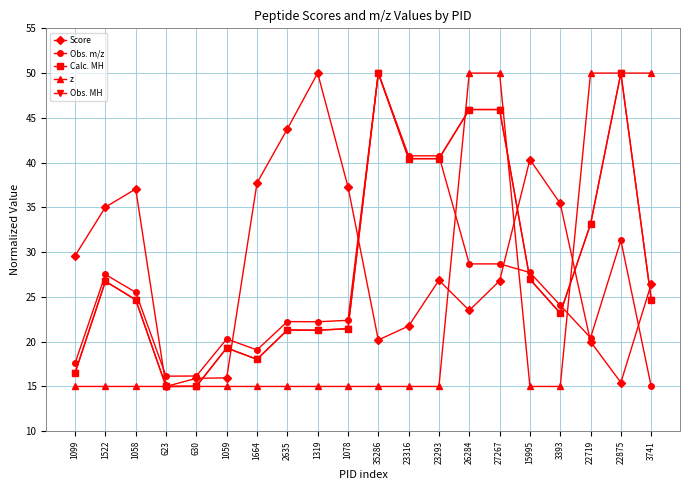

True or false: Obs. m/z has a value of 28.7 at 27267.

True